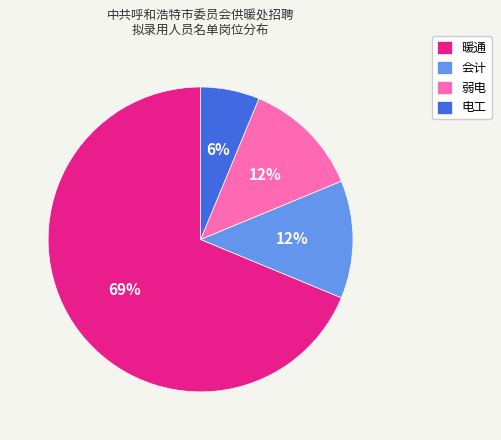

Count the number of slices in the pie.

4